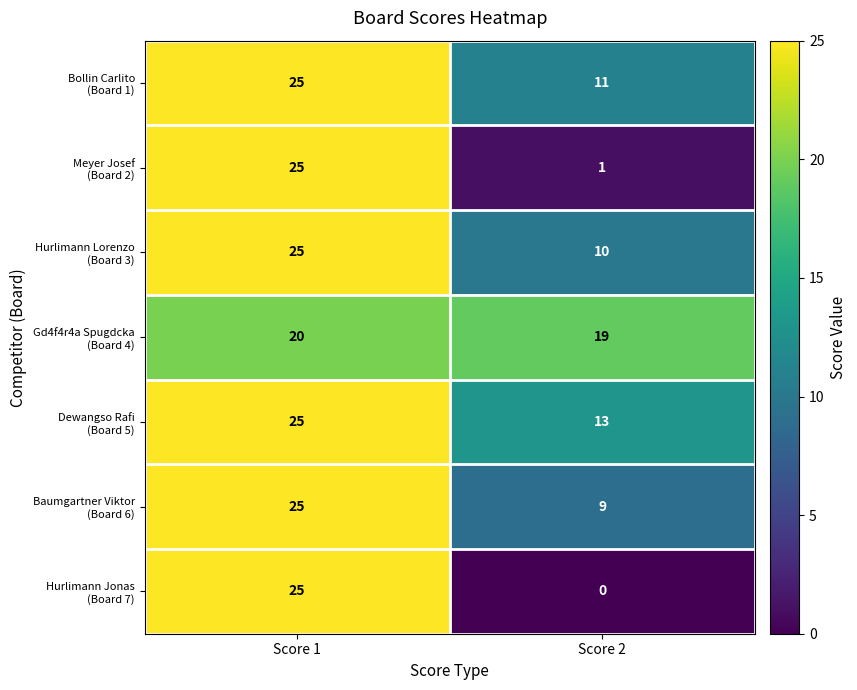

What is the greatest value displayed?

25